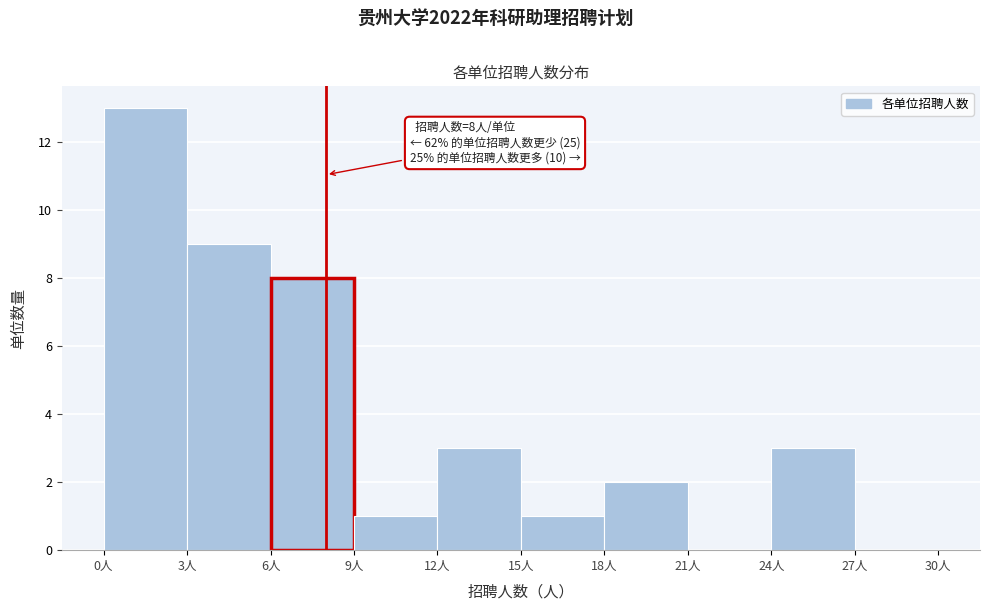

Which range on the x-axis has the tallest bar?

0 to 3